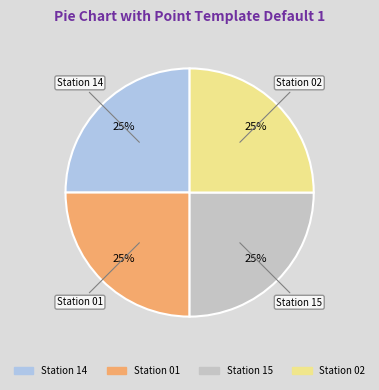

Does any single category account for the majority?

No